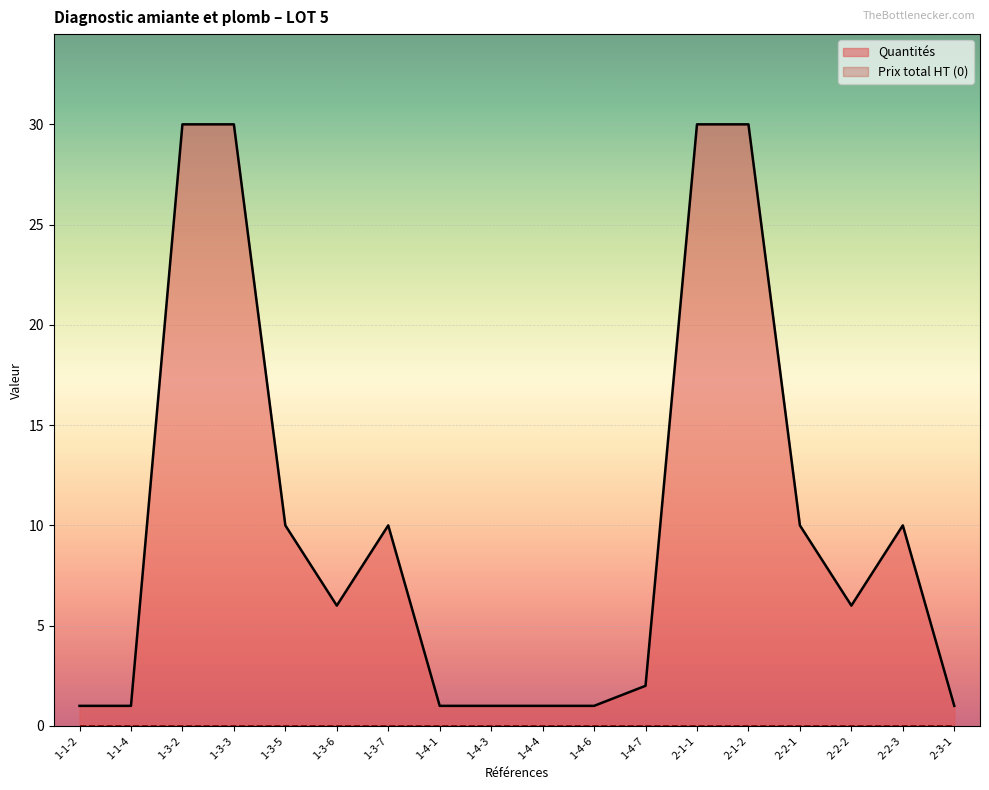

How many interior local valleys (lower than both neighbors) does the data have?

2